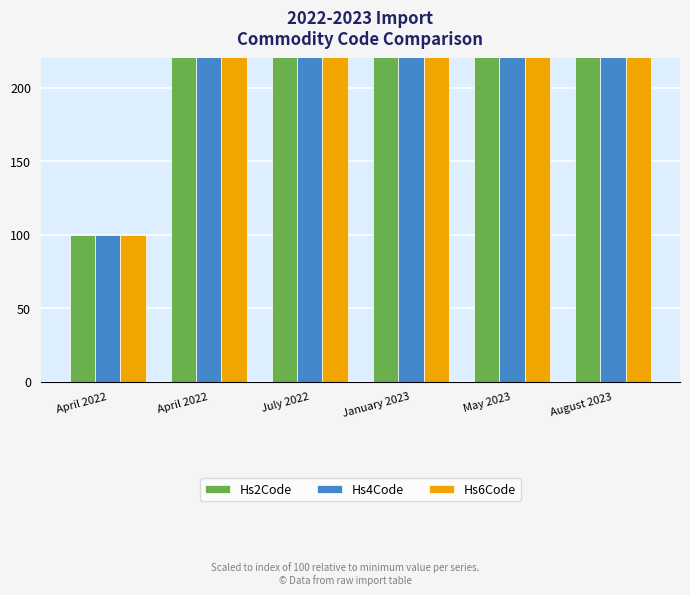

At which label does Hs4Code first exceed 226?

April 2022